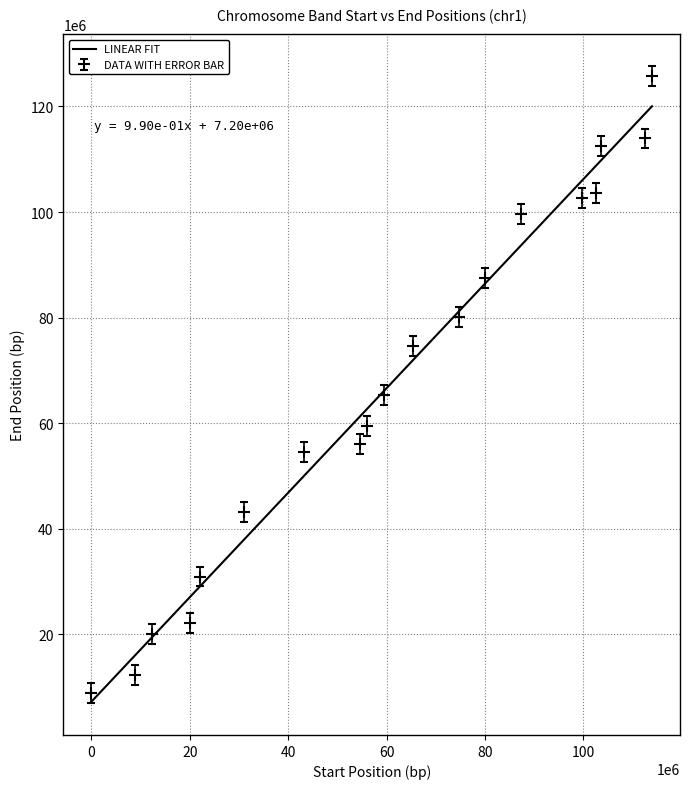

Rank the categories by value from lowest to highest.

0, 8840440, 12278390, 20136559, 22101102, 30941543, 43219933, 54516052, 55989459, 59427408, 65321035, 74652612, 80055103, 87422137, 99700527, 102647341, 103629612, 112470053, 113943460